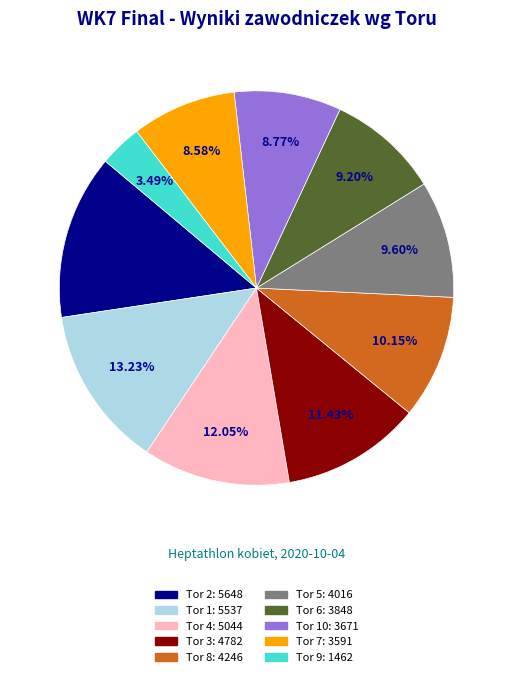

Is there a majority slice in this chart?

No